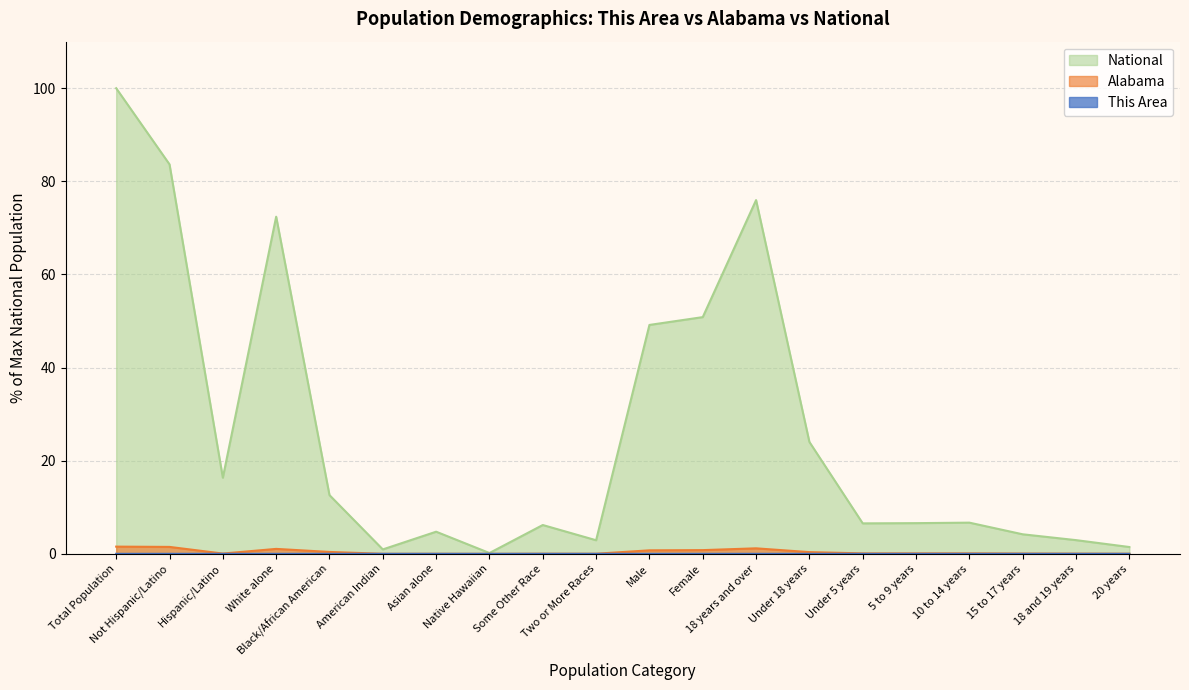

Reading left to right, list all the values displayed in this chart.

This Area: 0.0	0.0	0.0	0.0	0.0	0.0	0.0	0.0	0.0	0.0	0.0	0.0	0.0	0.0	0.0	0.0	0.0	0.0	0.0	0.0
Alabama: 1.5	1.5	0.1	1.1	0.4	0.0	0.0	0.0	0.0	0.0	0.8	0.8	1.2	0.4	0.1	0.1	0.1	0.1	0.0	0.0
National: 100.0	83.7	16.3	72.4	12.6	0.9	4.8	0.2	6.2	2.9	49.2	50.8	76.0	24.0	6.5	6.6	6.7	4.2	2.9	1.5